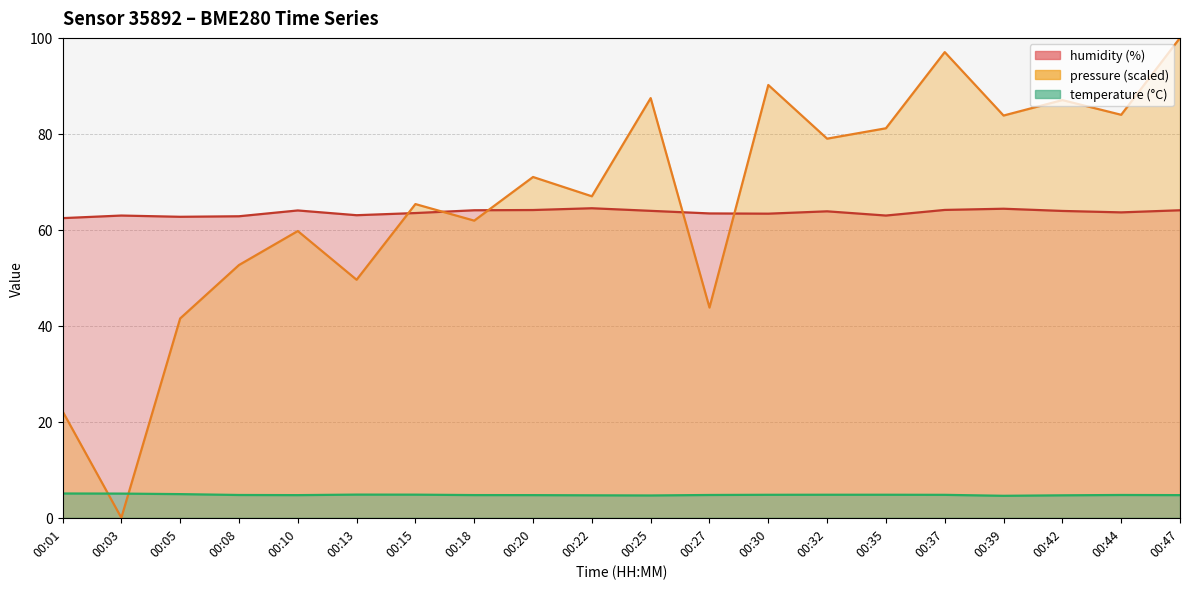

How many data points in pressure_norm are above 71?

10